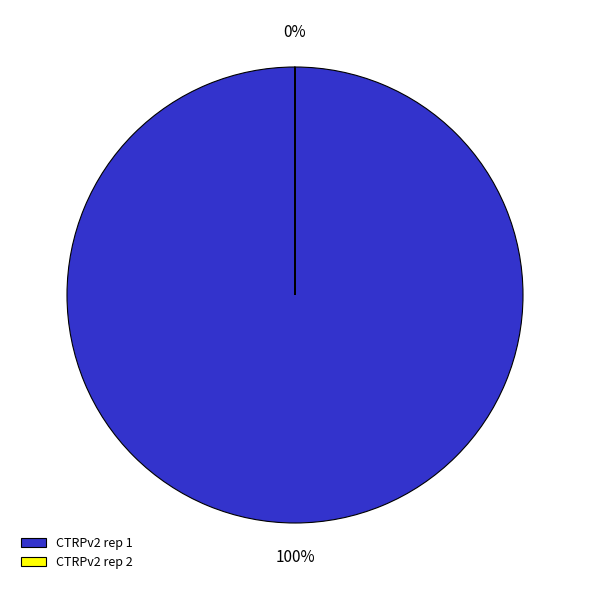

How many segments does this pie chart have?

2